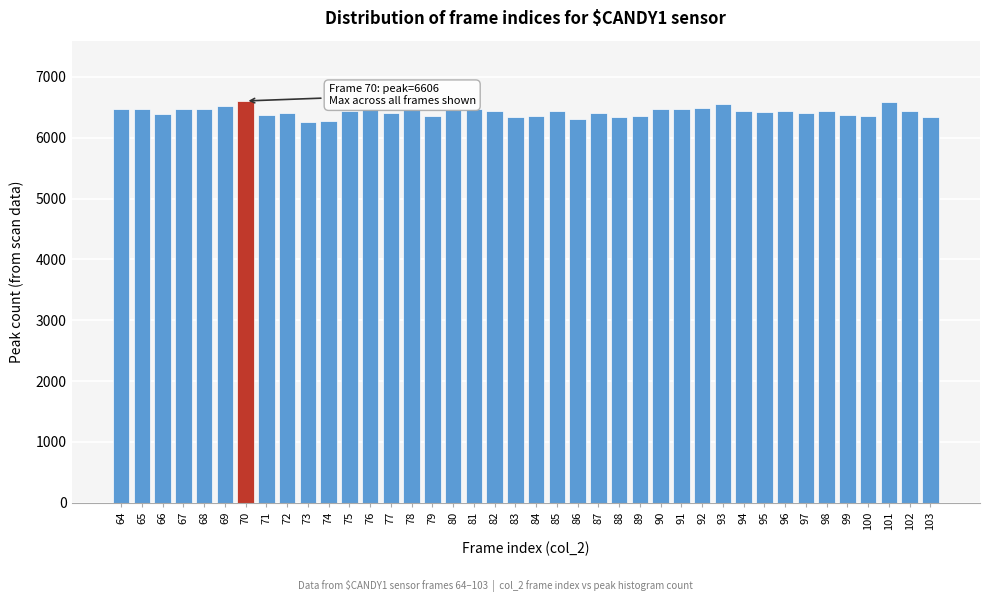

What is the change in value from 73 to 96?

+182